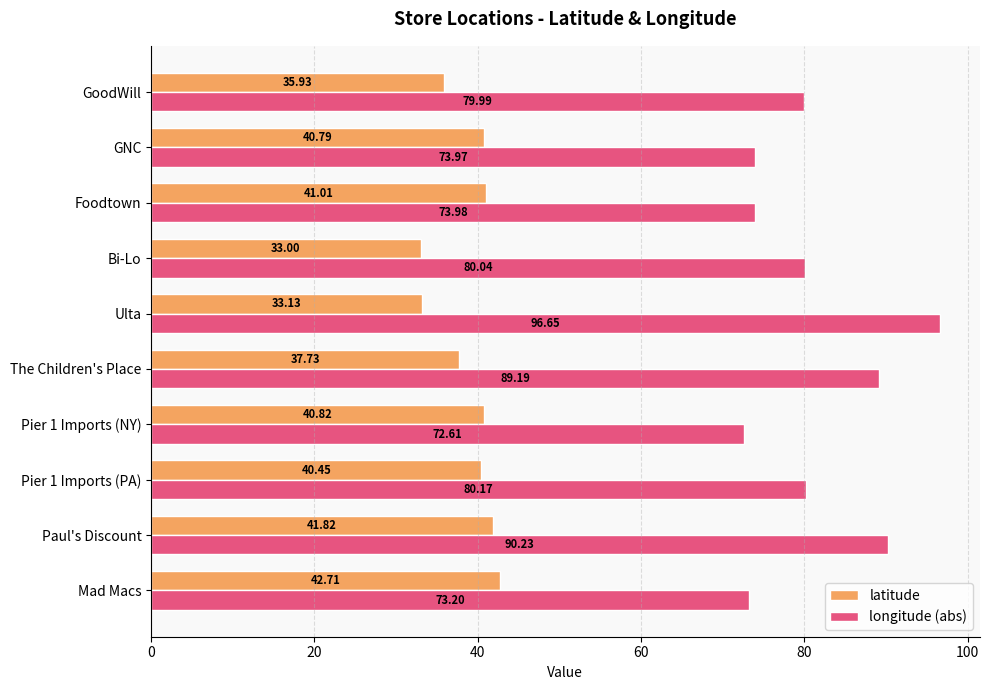

List the series in order of their overall mean, highest first.

longitude (abs), latitude